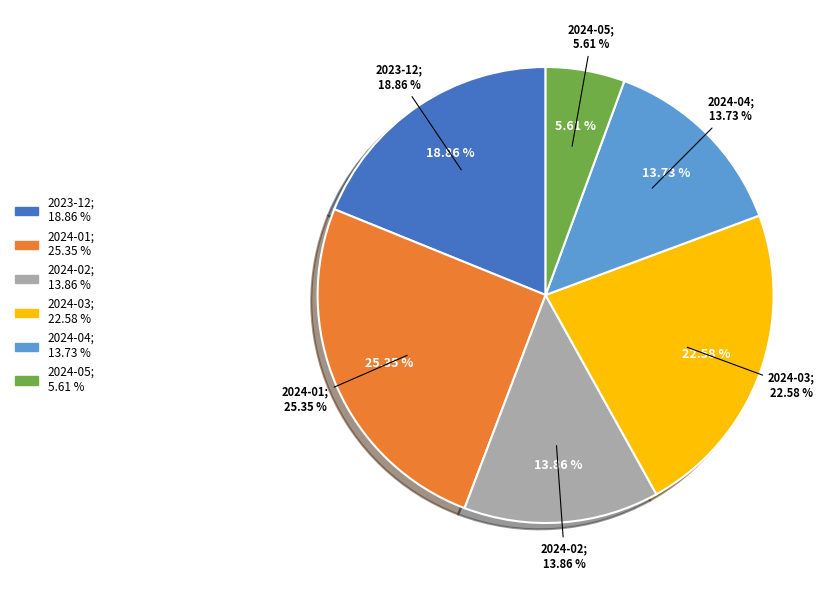

Is it true that 2024-01 is 20% of the pie?

False